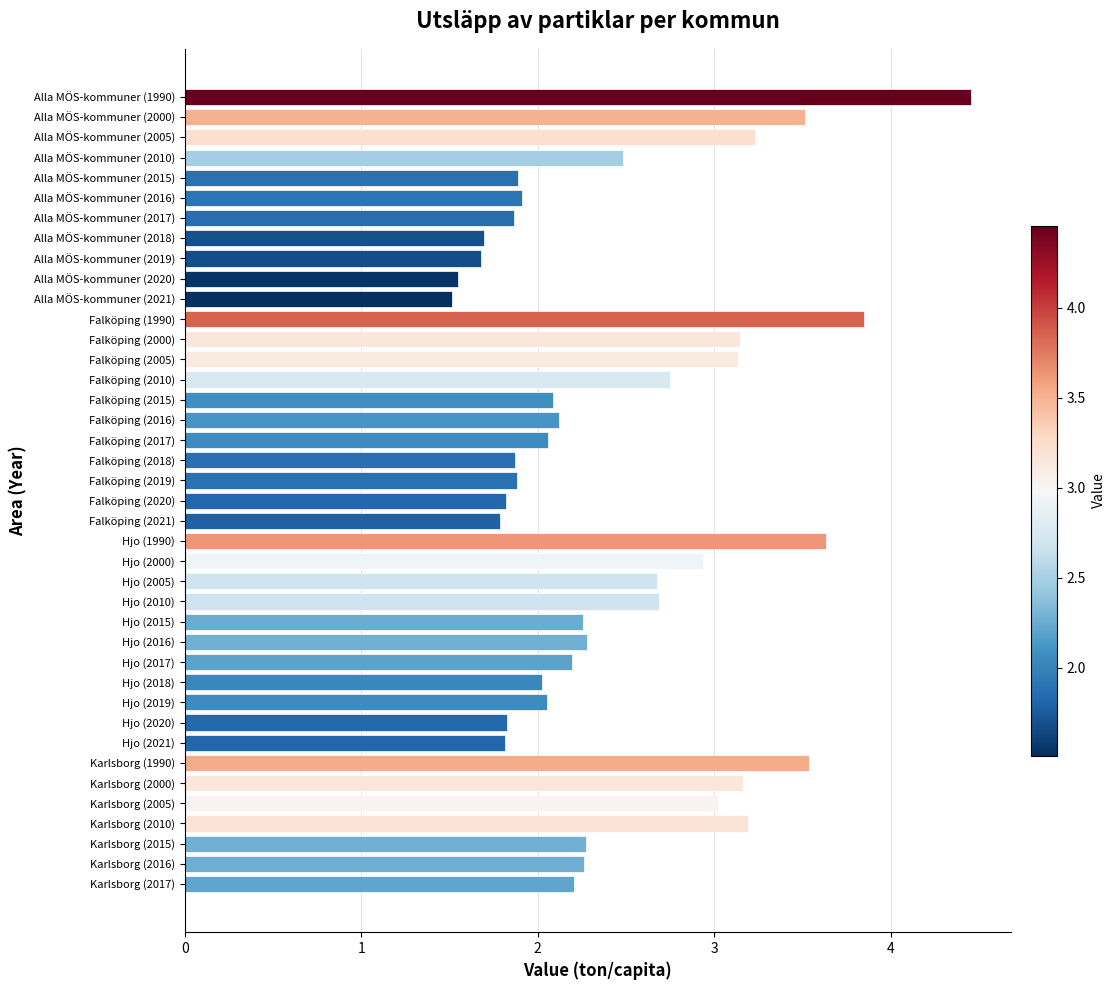

What is the difference between the maximum and second lowest values?

2.9